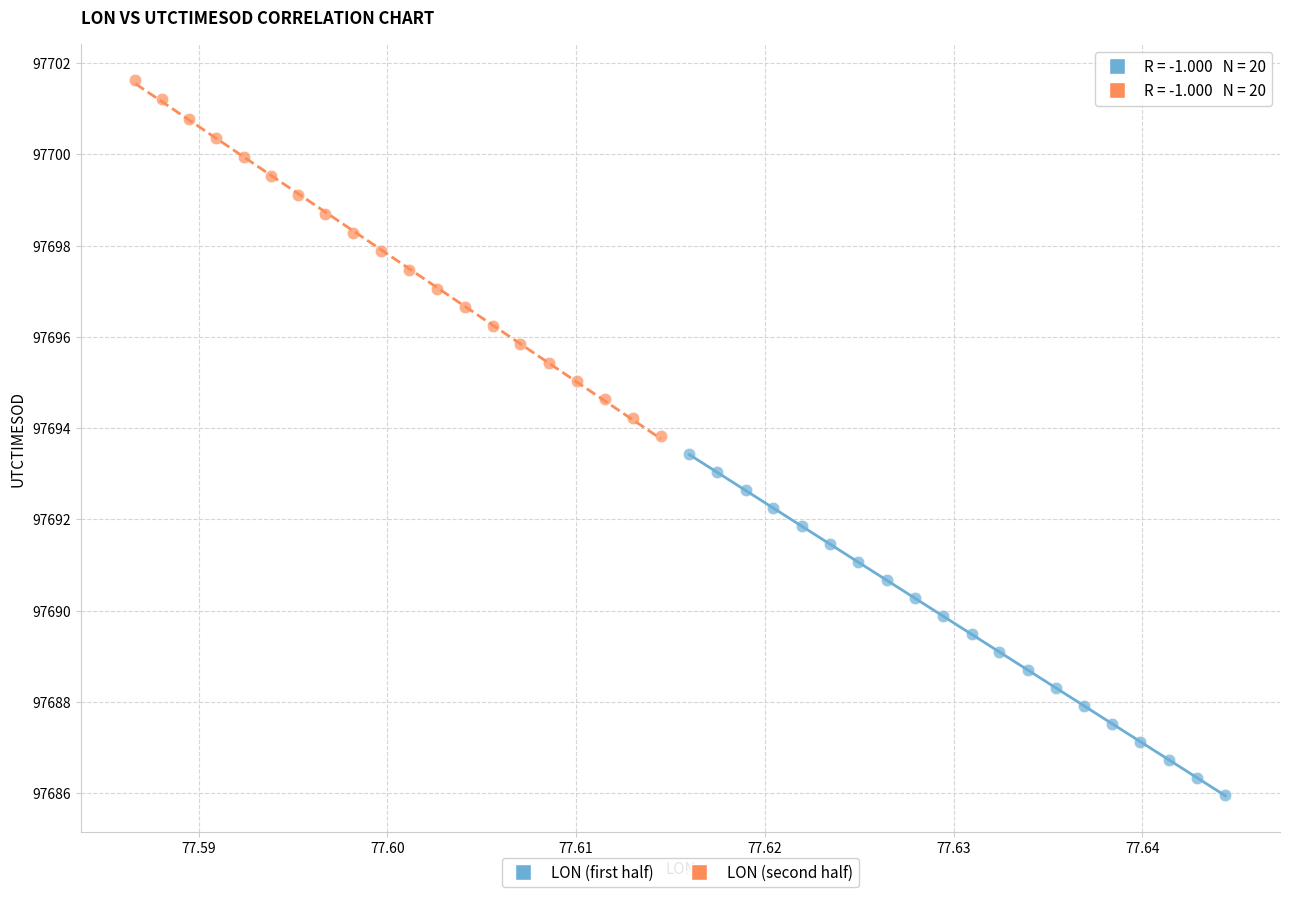

Which series reaches the minimum Y coordinate?

LON (first half)